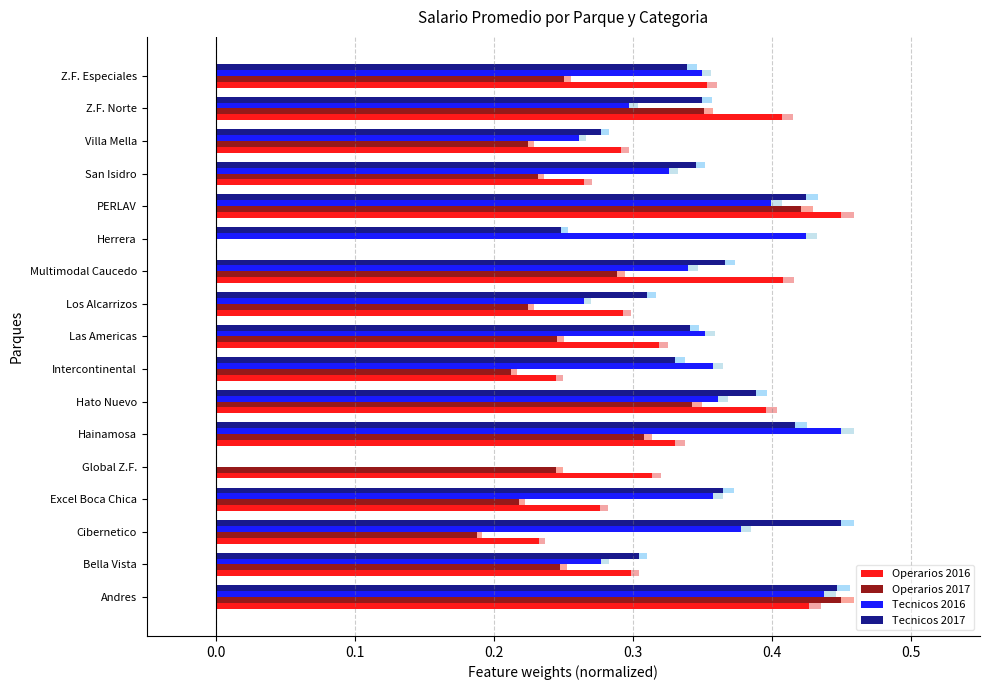

What are all the series names shown in the legend?

Operarios 2016, Operarios 2017, Tecnicos 2016, Tecnicos 2017